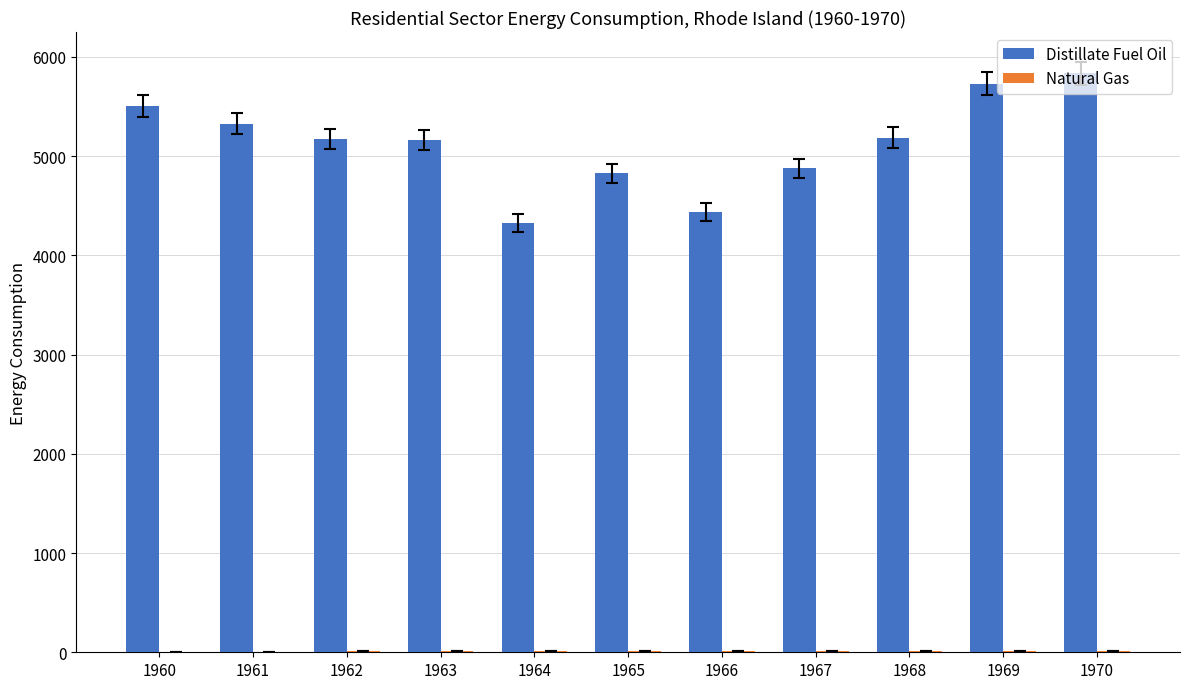

Which series changed the most between 1963 and 1969?

Distillate Fuel Oil